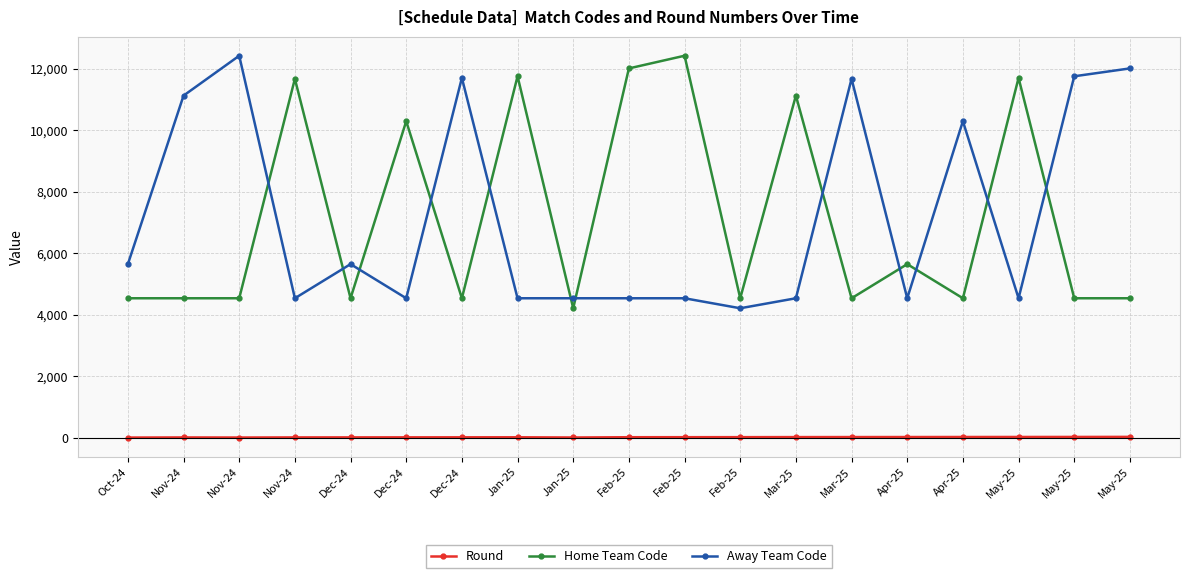

True or false: Away Team Code and Round cross at least once.

False